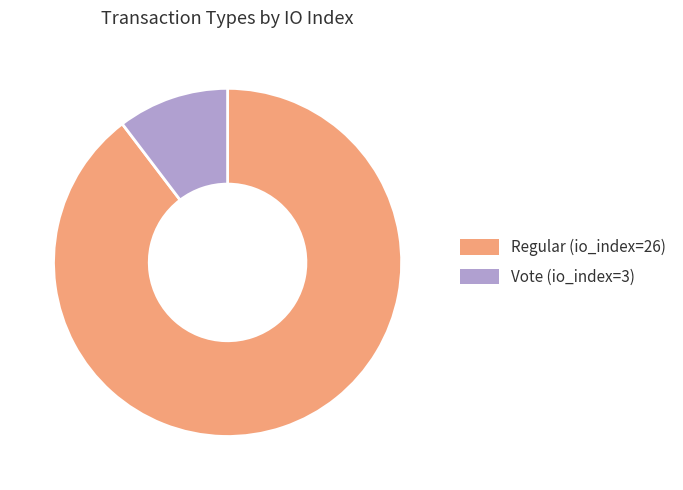

The Vote (io_index=3) slice represents 10% of the pie. True or false?

True